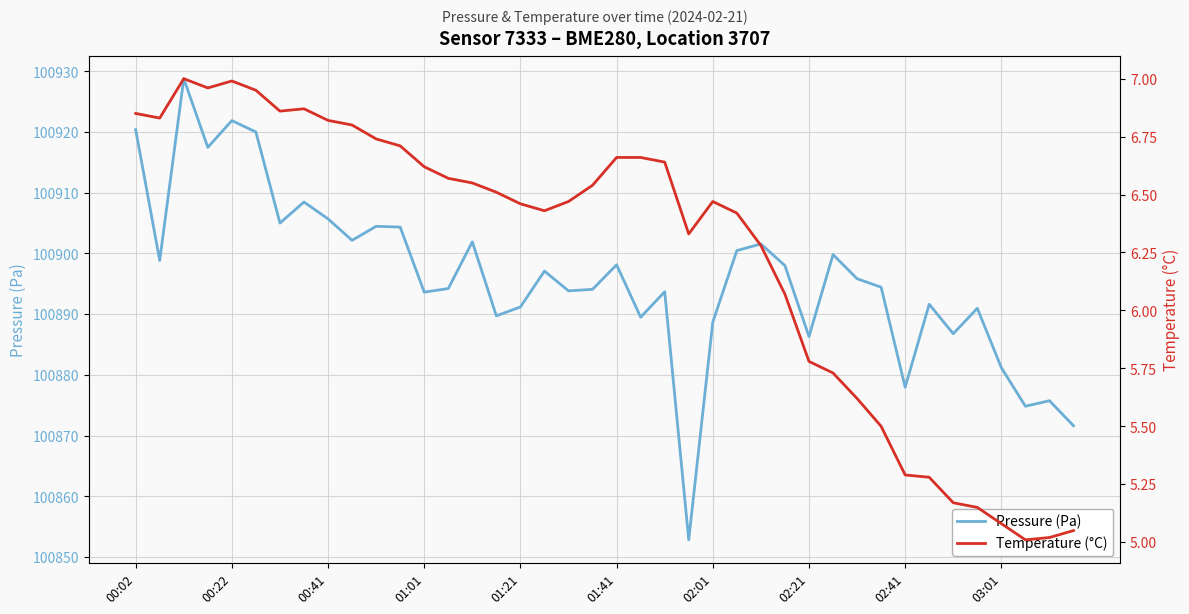

What is the difference between the maximum and minimum values in the Pressure (Pa) series?

75.9